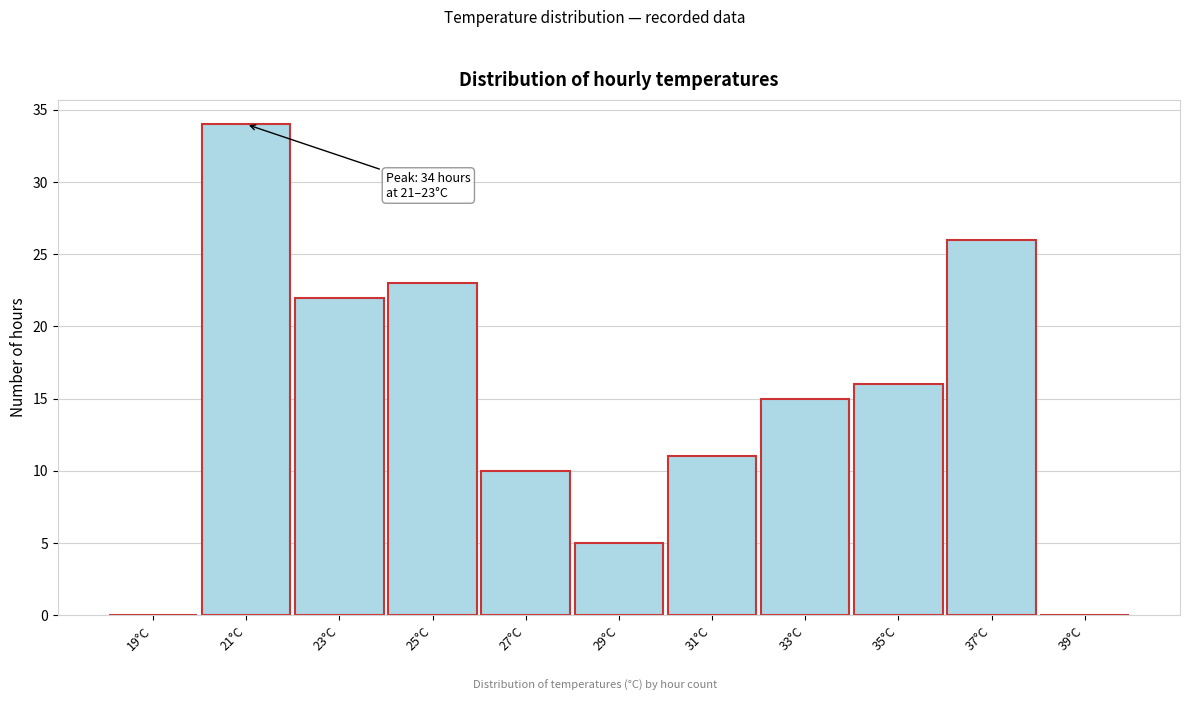

Reading left to right, transcribe all the data shown in this chart.

19°C=0	21°C=34	23°C=22	25°C=23	27°C=10	29°C=5	31°C=11	33°C=15	35°C=16	37°C=26	39°C=0